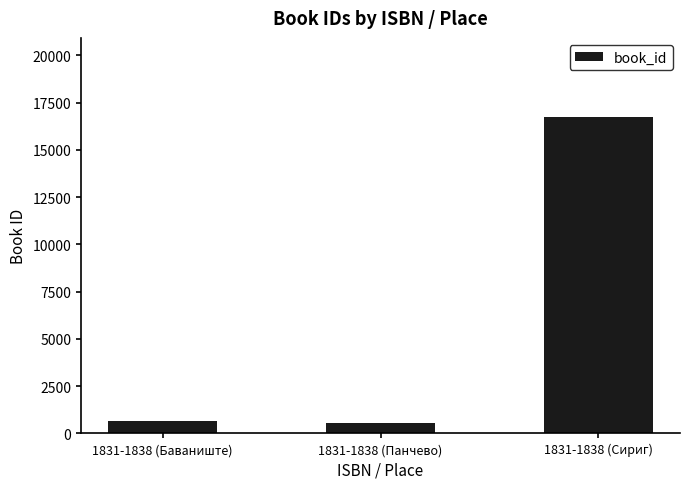

What is the label of the 2nd bar from the left?

1831-1838 (Панчево)